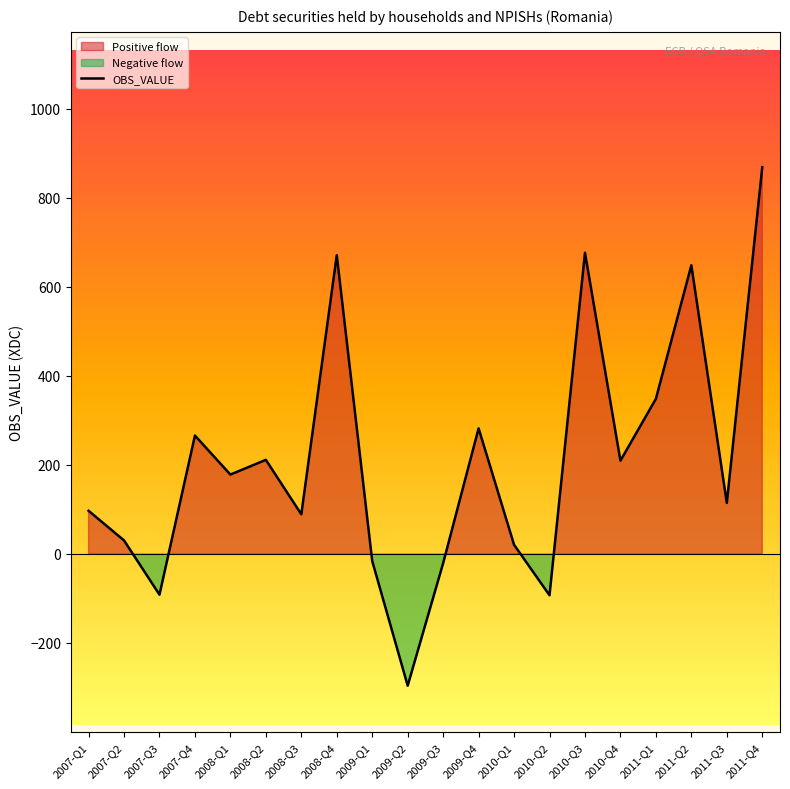

What is the approximate value at 2010-Q2?

-92.9